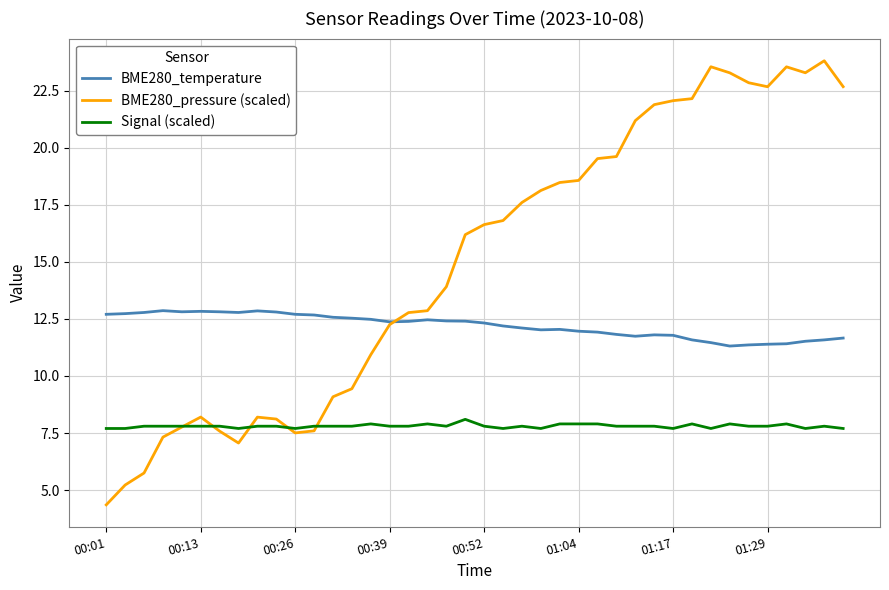

List the series in order of their peak value, highest first.

BME280_pressure (scaled), BME280_temperature, Signal (scaled)